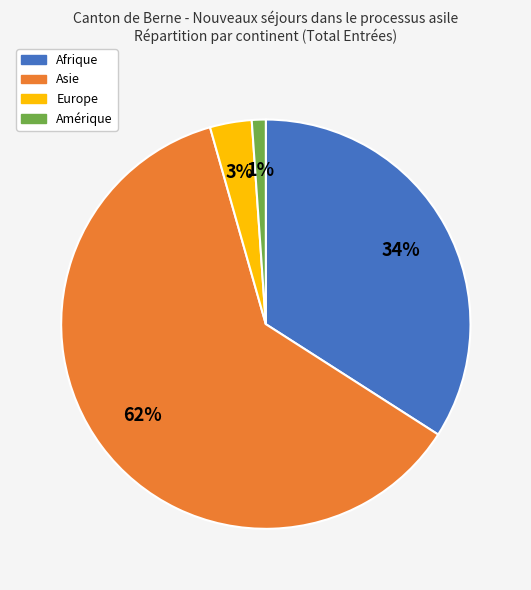

To the nearest percent, what is the average slice percentage?

25%